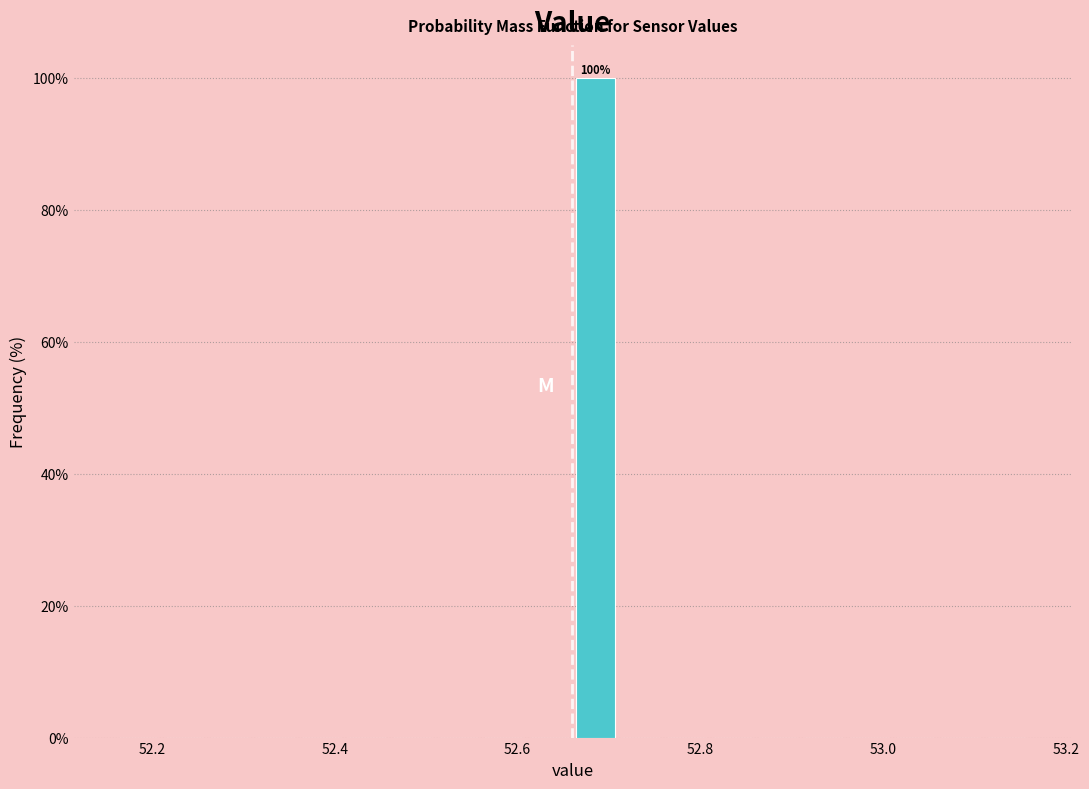

Around what value on the x-axis is the tallest bar? Give the approximate position of its centre, as read against the axis.

52.68